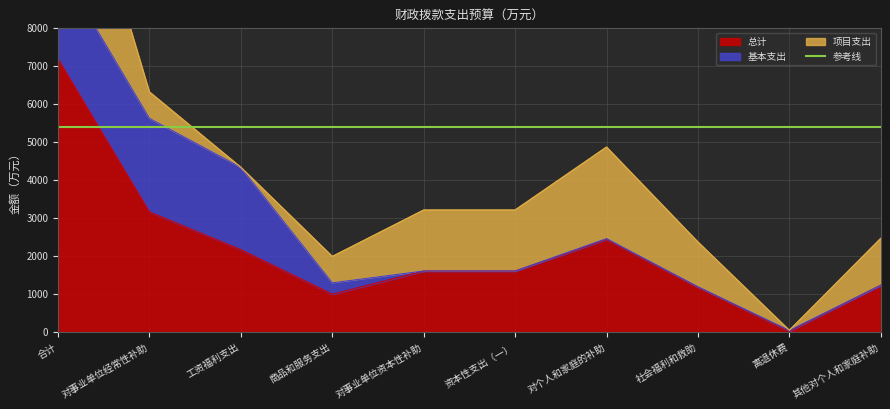

Reading left to right, list all the values displayed in this chart.

总计: 7192.4	3157.1	2165.0	992.1	1603.3	1603.3	2431.9	1182.0	20.0	1230.0
基本支出: 2489.0	2464.0	2165.0	299.0	0.0	0.0	25.0	5.0	20.0	0.0
项目支出: 4703.4	693.1	0.0	693.1	1603.3	1603.3	2406.9	1177.0	0.0	1230.0